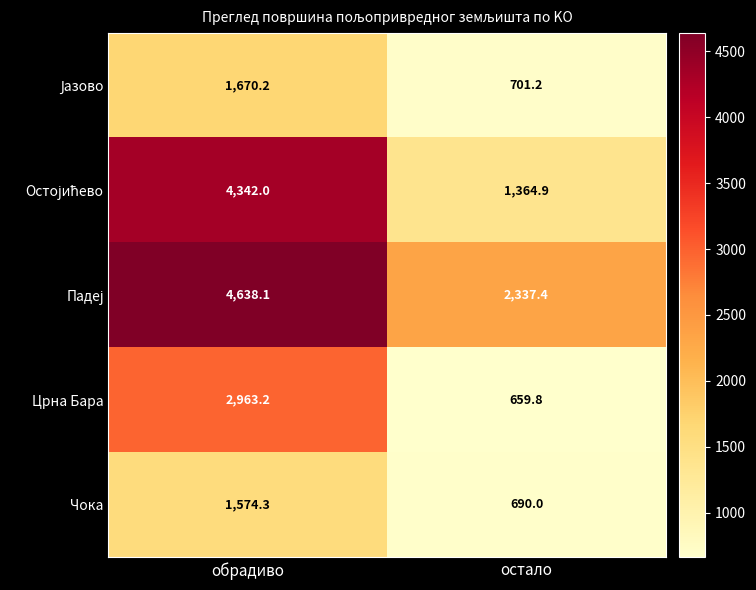

What is the total value across all series at обрадиво?

15187.8